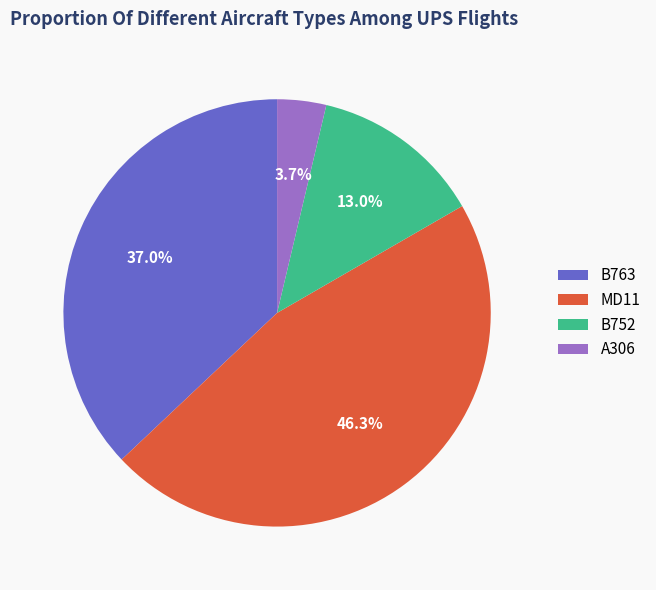

Is there a majority slice in this chart?

No